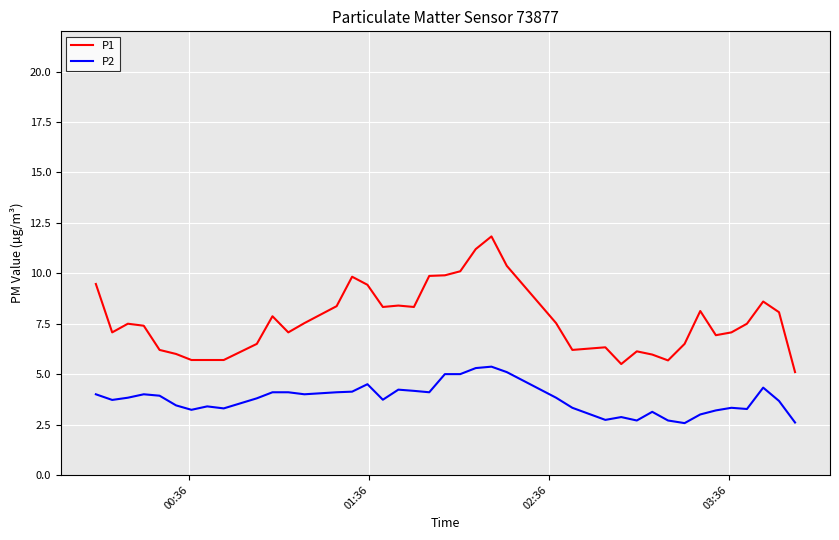

What is the highest value of the P1 series?

11.8